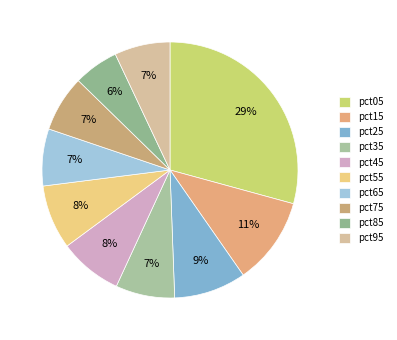

How many segments does this pie chart have?

10